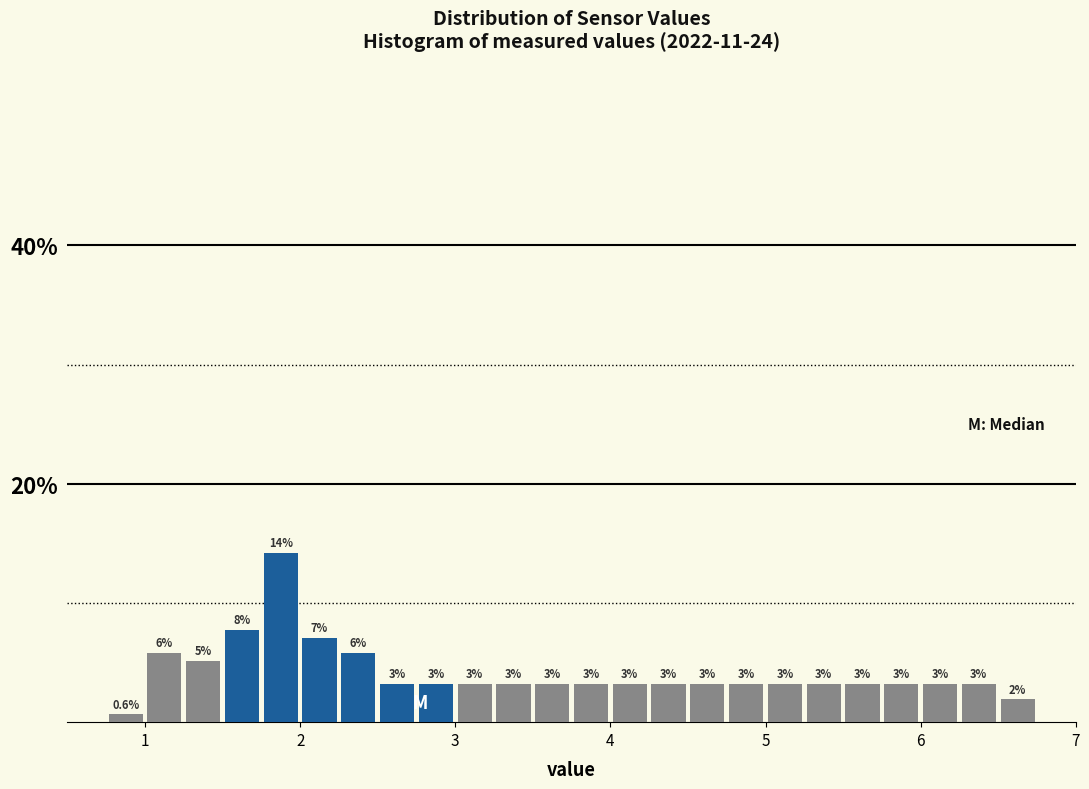

Around what value on the x-axis is the tallest bar? Give the approximate position of its centre, as read against the axis.

1.9